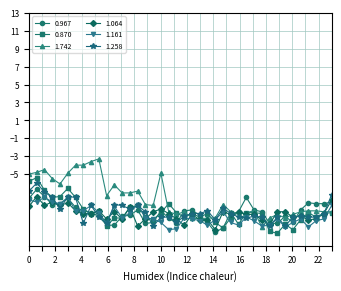

Which series has the largest range (max minus min)?

1.742